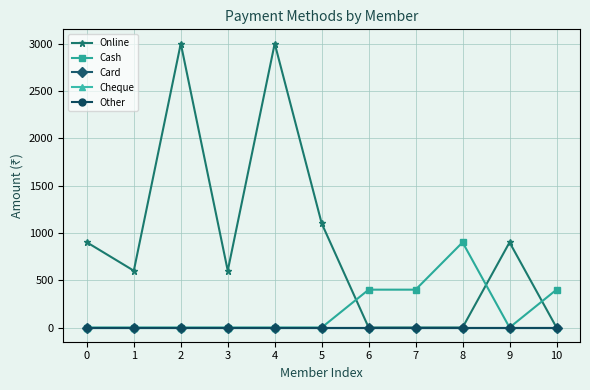

Rank the series by their maximum value, from highest to lowest.

Online, Cash, Card, Cheque, Other